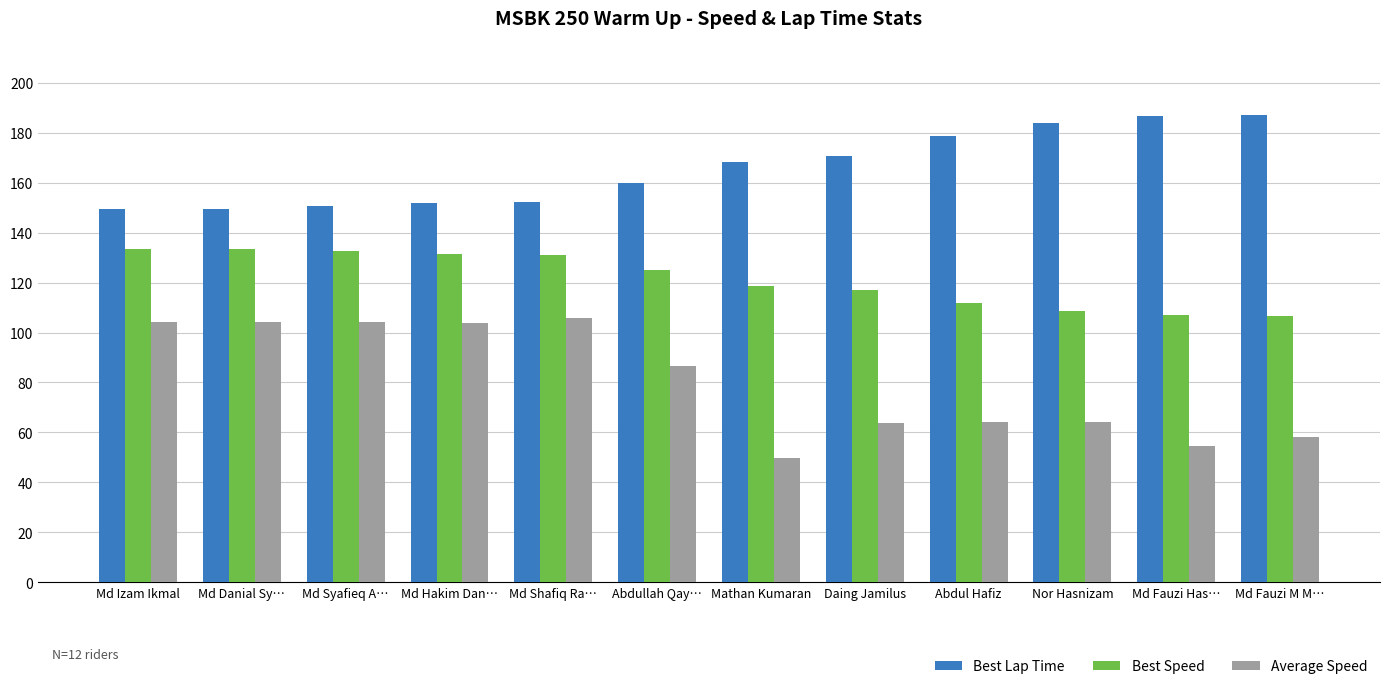

What is the difference between the Best Speed values at Md Fauzi Has… and Mathan Kumaran?

11.9